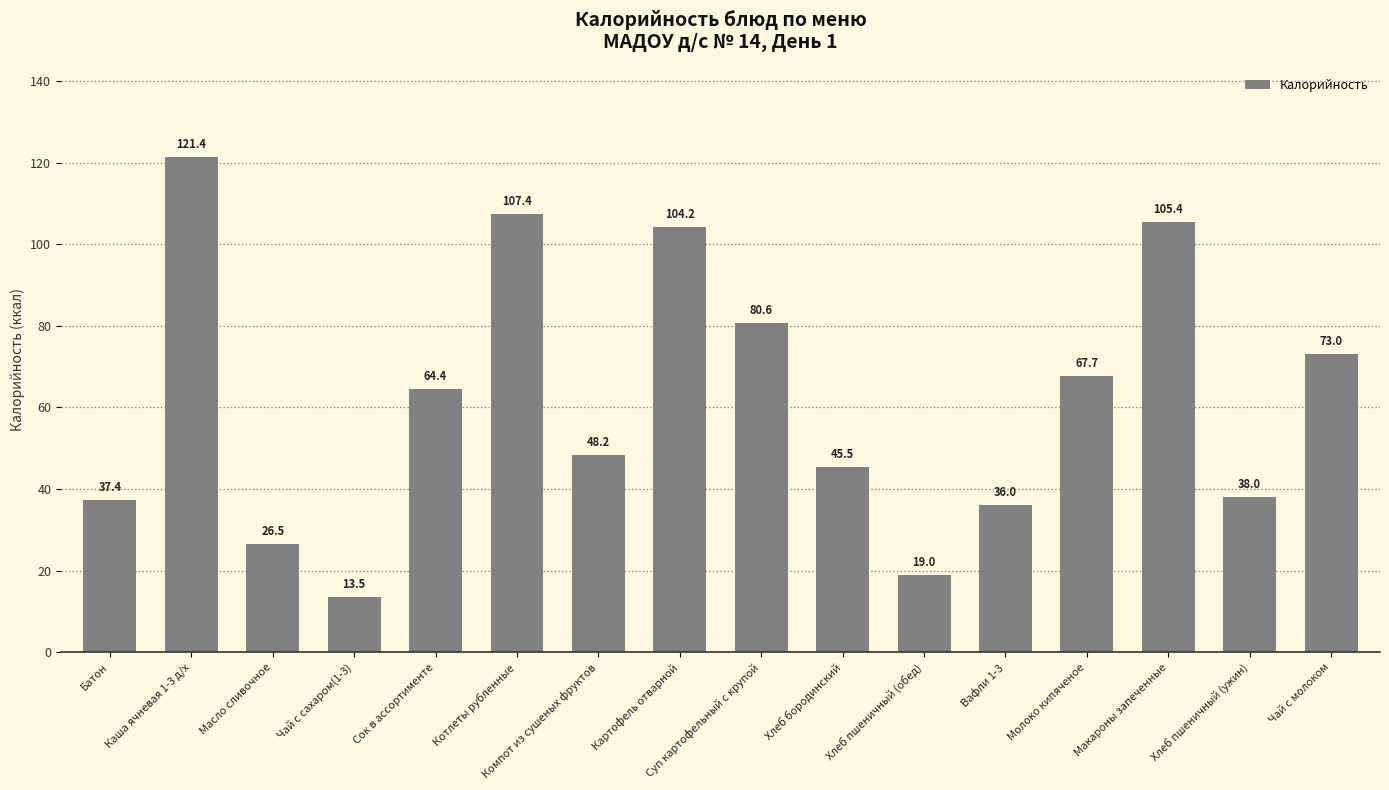

How many data points are less than 64?

8